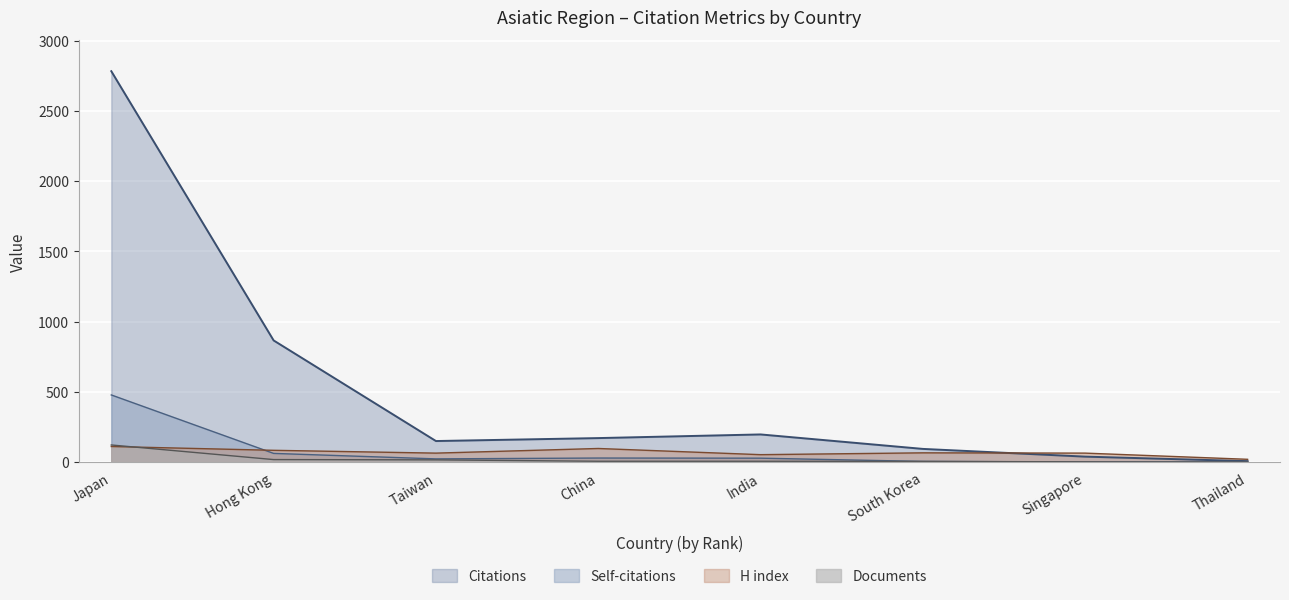

What is the average value of the Citations series?

539